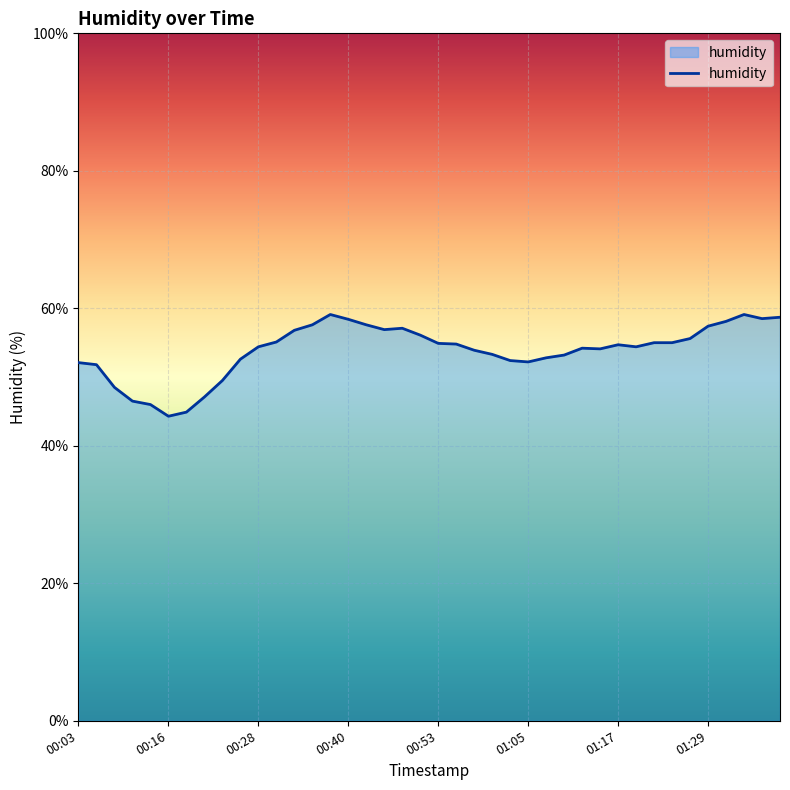

How many lines are shown in the chart?

1